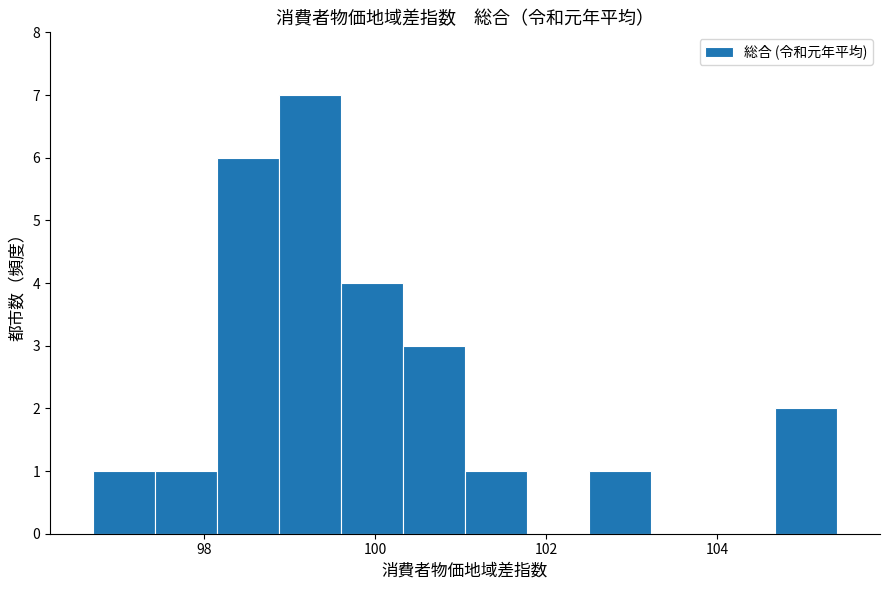

Read against the x-axis, roughly where is the centre of the tallest bar?

99.2